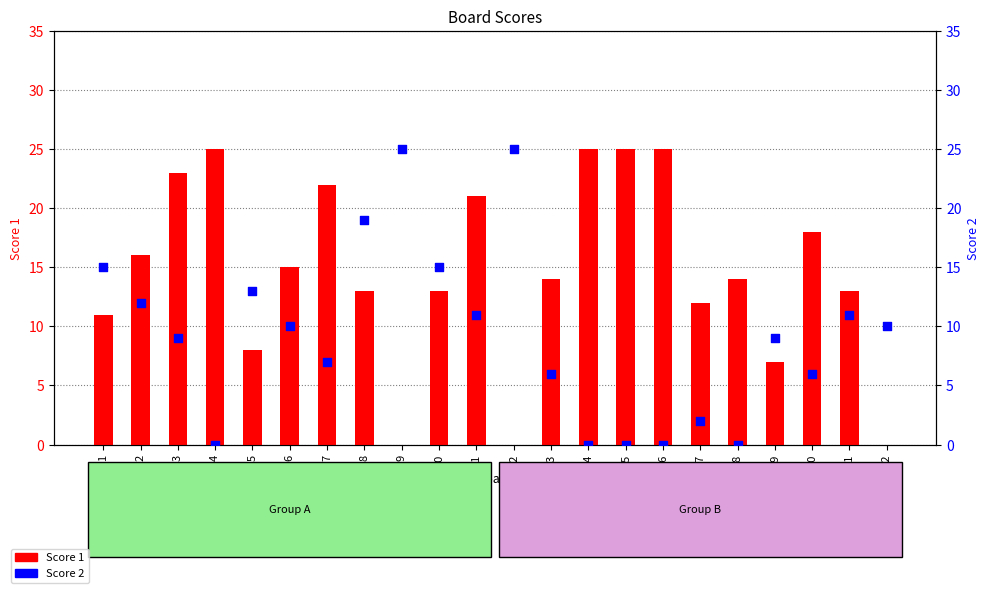

Which series has the widest spread of Y values?

Score 1